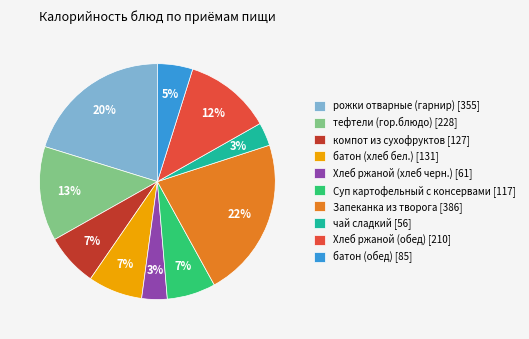

To the nearest percent, what is the average slice percentage?

10%